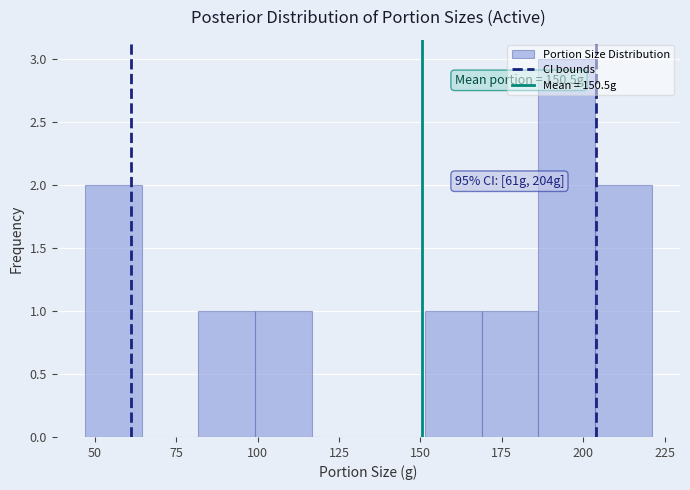

Around what value on the x-axis is the tallest bar? Give the approximate position of its centre, as read against the axis.

195